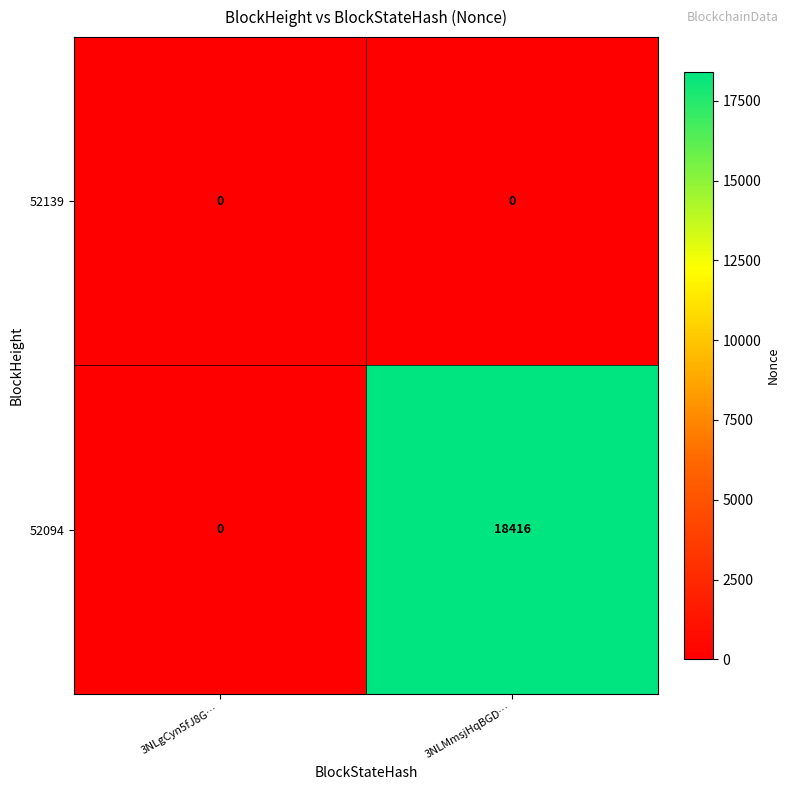

Between 3NLgCyn5fJ8G… and 3NLMmsjHqBGD…, which series saw the biggest shift?

52094